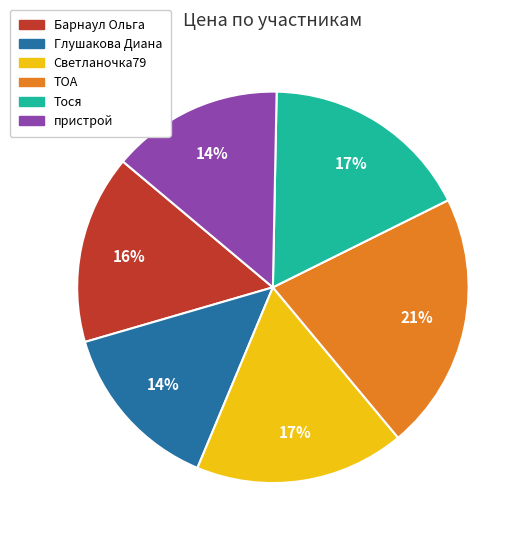

What percentage is the Барнаул Ольга slice, to the nearest percent?

16%